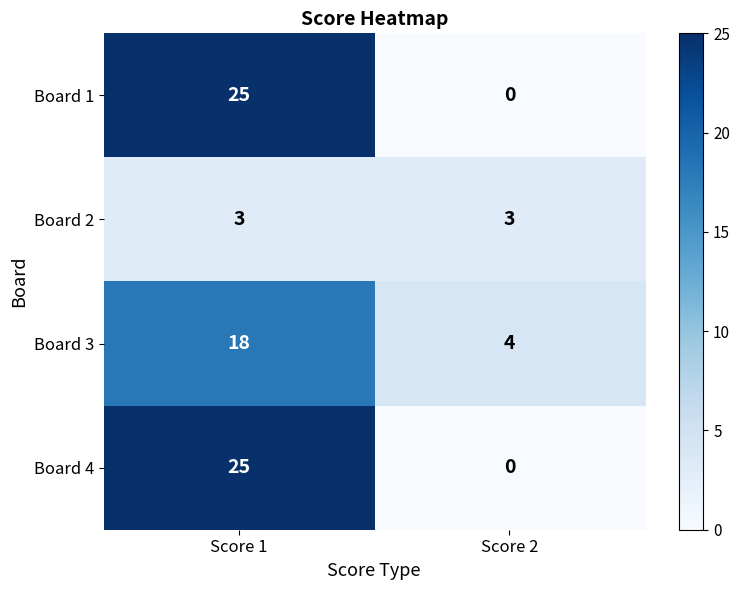

What is the spread (max minus min) of values at Score 1?

22